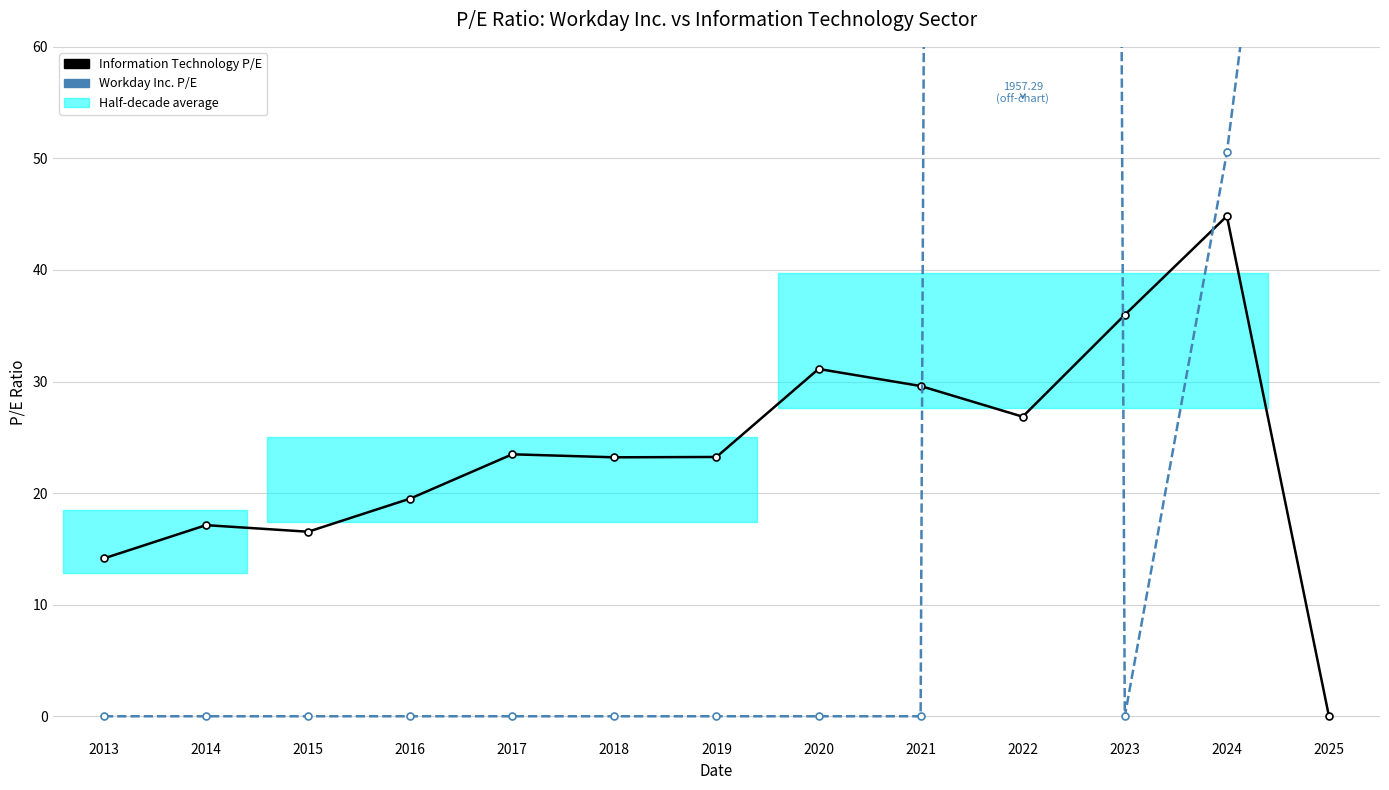

What is the value of the Information Technology point at the 5th from the left?

23.5